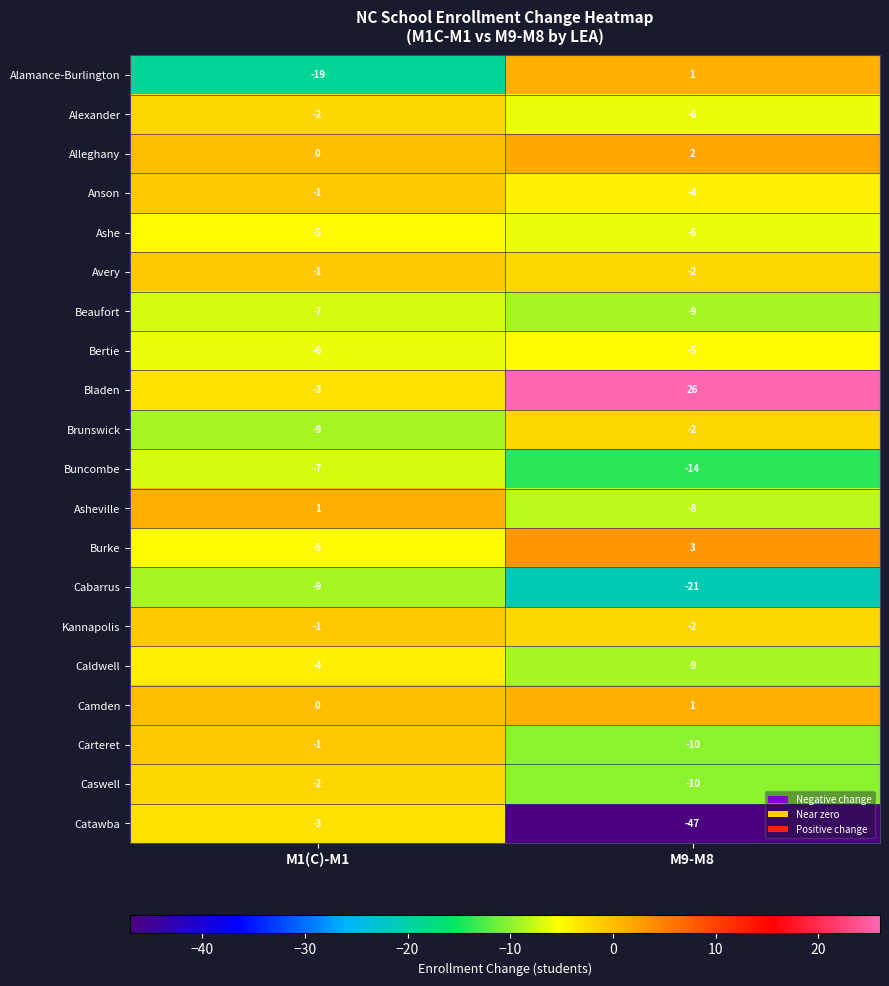

Which category has the highest value in the Alexander series?

M1(C)-M1